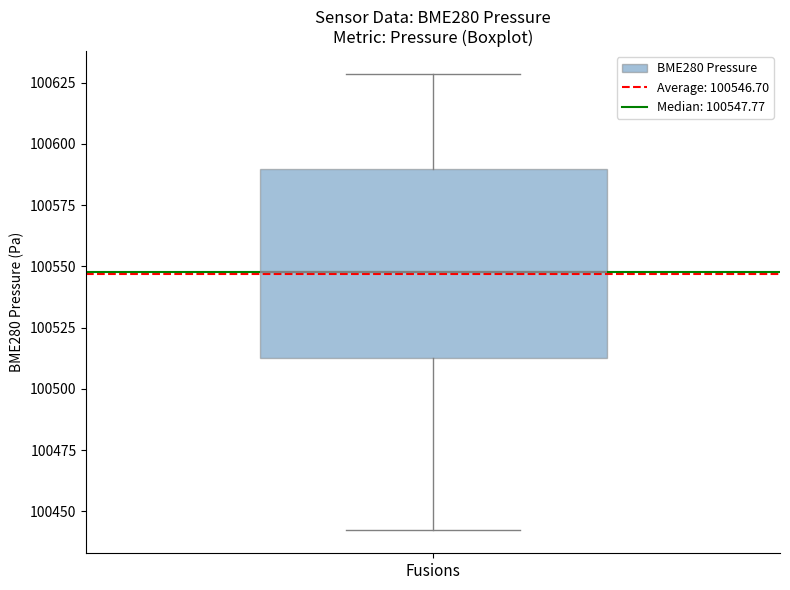

Where does the median line of the box for Fusions sit on the y-axis? The values are not printed on the chart, so give them approximately, as read against the axis.

100550